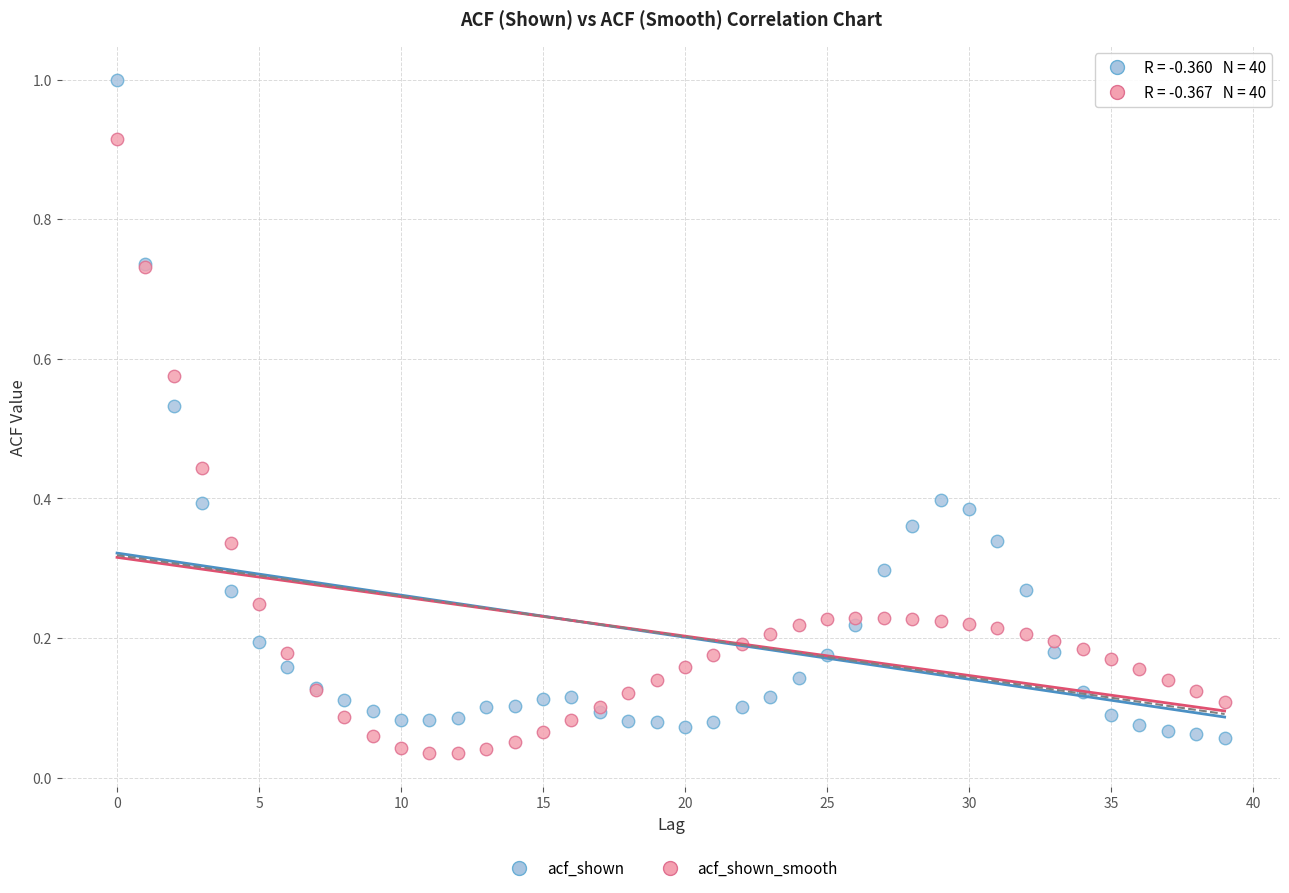

Which series has the largest Y range (max minus min)?

acf_shown